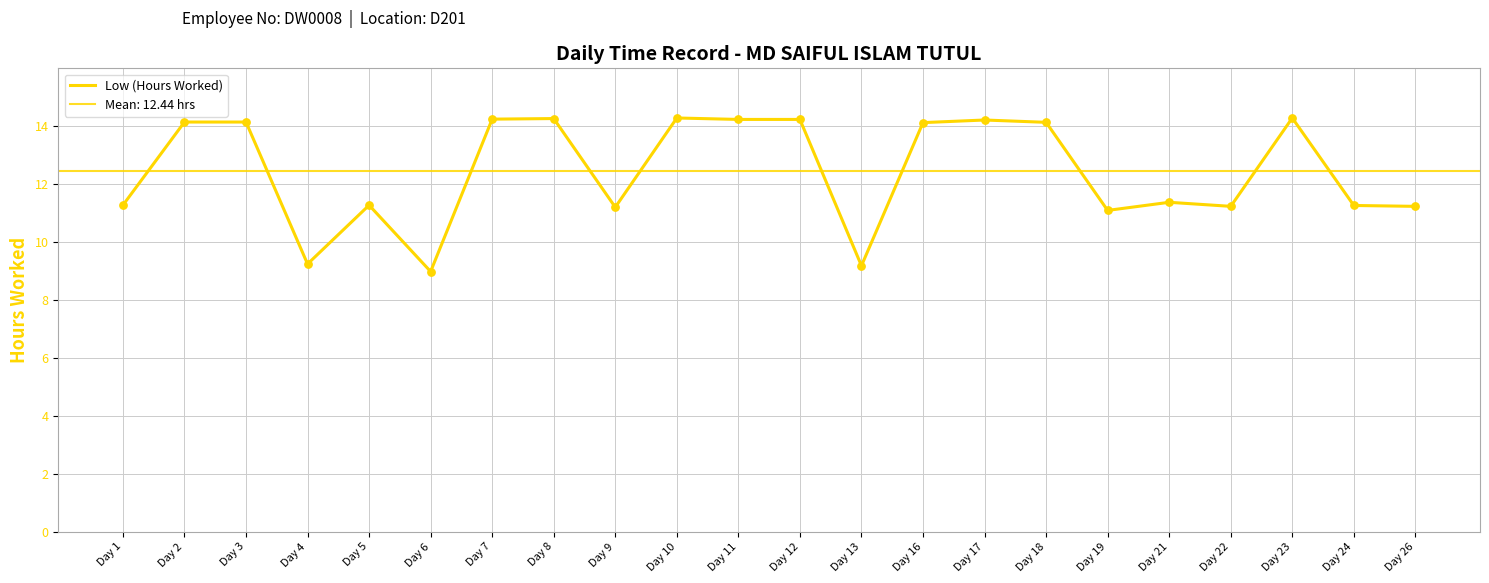

Between Day 3 and Day 18, which is larger?

Day 3